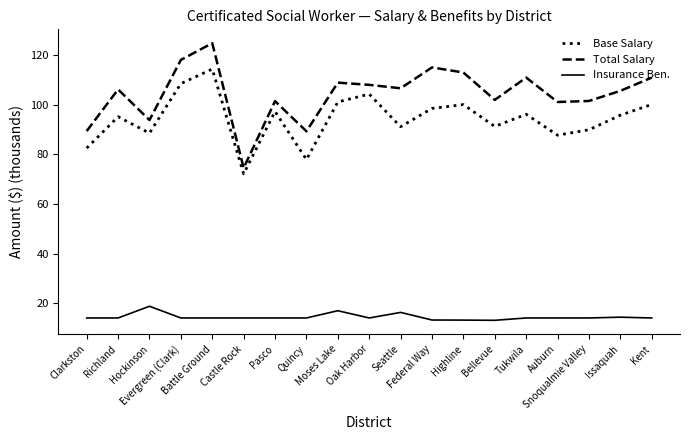

Which series has the widest spread of values?

Total Salary